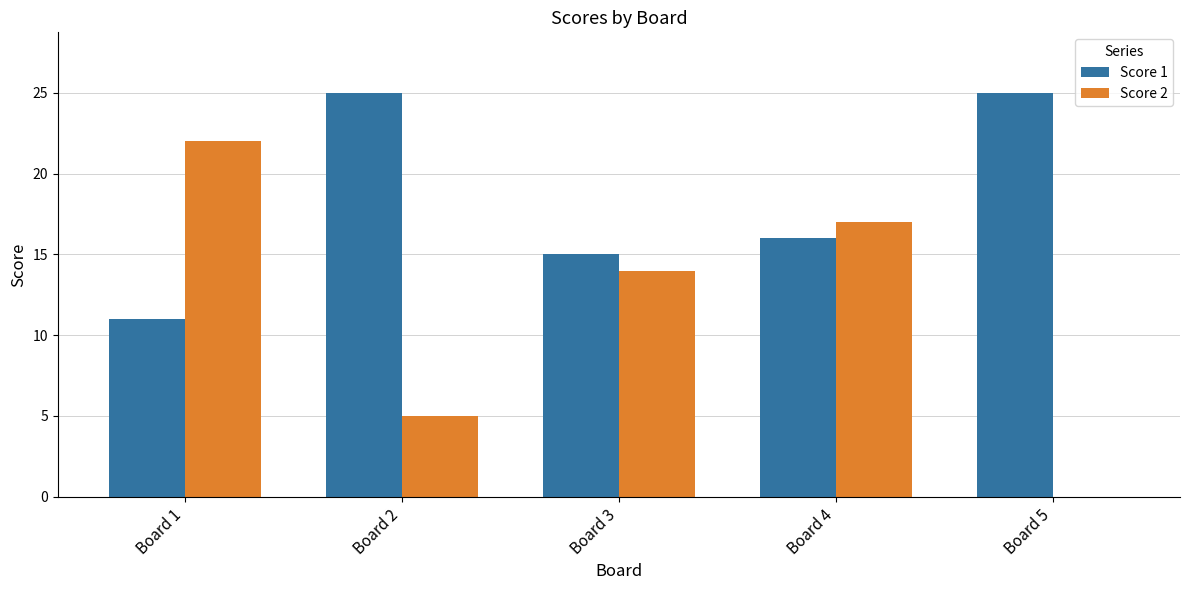

Which series changed the most between Board 1 and Board 2?

Score 2